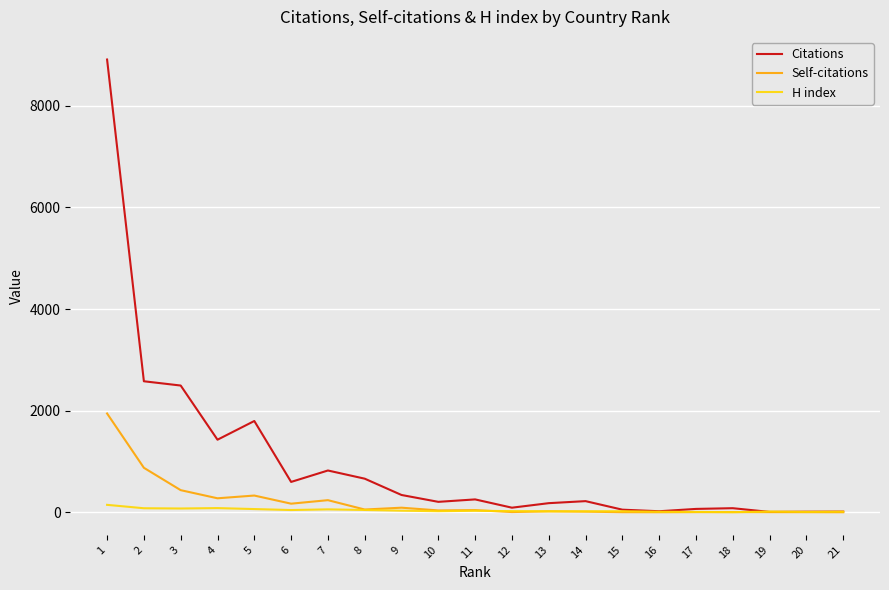

Which series has the largest total across all categories?

Citations